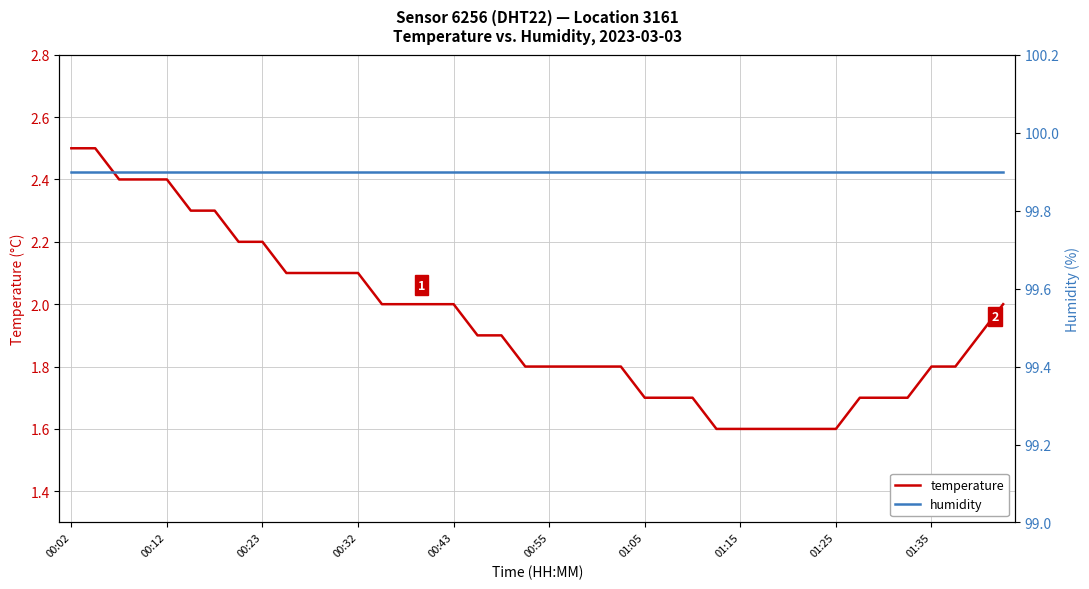

Reading left to right, extract all data points from this chart.

temperature: 2.5	2.5	2.4	2.4	2.4	2.3	2.3	2.2	2.2	2.1	2.1	2.1	2.1	2.0	2.0	2.0	2.0	1.9	1.9	1.8	1.8	1.8	1.8	1.8	1.7	1.7	1.7	1.6	1.6	1.6	1.6	1.6	1.6	1.7	1.7	1.7	1.8	1.8	1.9	2.0
humidity: 99.9	99.9	99.9	99.9	99.9	99.9	99.9	99.9	99.9	99.9	99.9	99.9	99.9	99.9	99.9	99.9	99.9	99.9	99.9	99.9	99.9	99.9	99.9	99.9	99.9	99.9	99.9	99.9	99.9	99.9	99.9	99.9	99.9	99.9	99.9	99.9	99.9	99.9	99.9	99.9